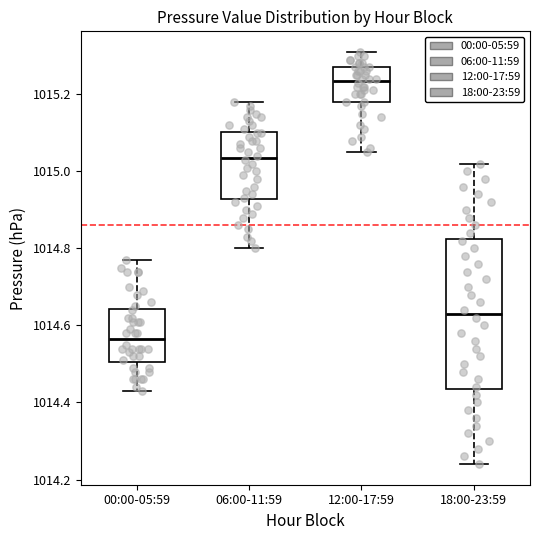

Reading left to right, transcribe this box plot: for each box, give where its median line is, the range the box spans, and where its two whiskers end, as read against the y-axis. The values are not printed on the chart, so give them approximately, as read against the axis.

00:00-05:59: median 1014.56, box 1014.50 to 1014.64, whiskers 1014.44 to 1014.78
06:00-11:59: median 1015.04, box 1014.92 to 1015.10, whiskers 1014.80 to 1015.18
12:00-17:59: median 1015.24, box 1015.18 to 1015.28, whiskers 1015.06 to 1015.32
18:00-23:59: median 1014.64, box 1014.44 to 1014.82, whiskers 1014.24 to 1015.02